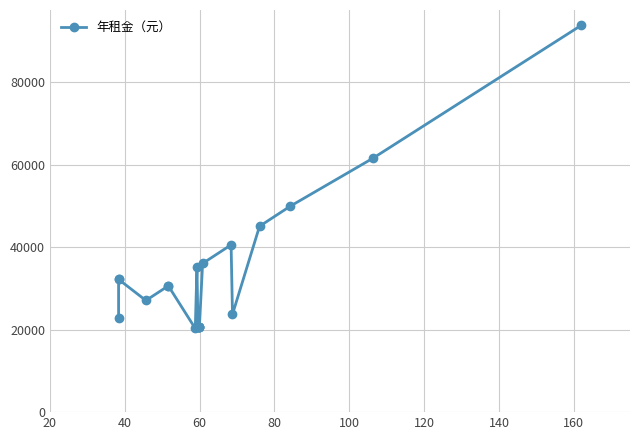

What is the smallest value displayed?

20303.2